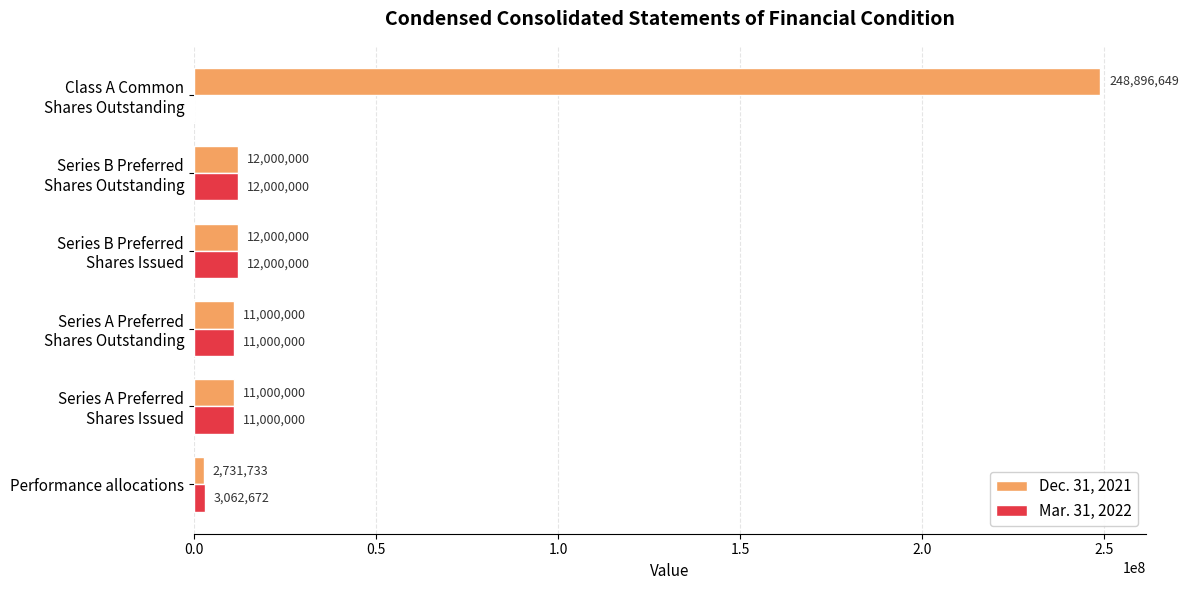

What is the sum of all Dec. 31, 2021 values?

297628382